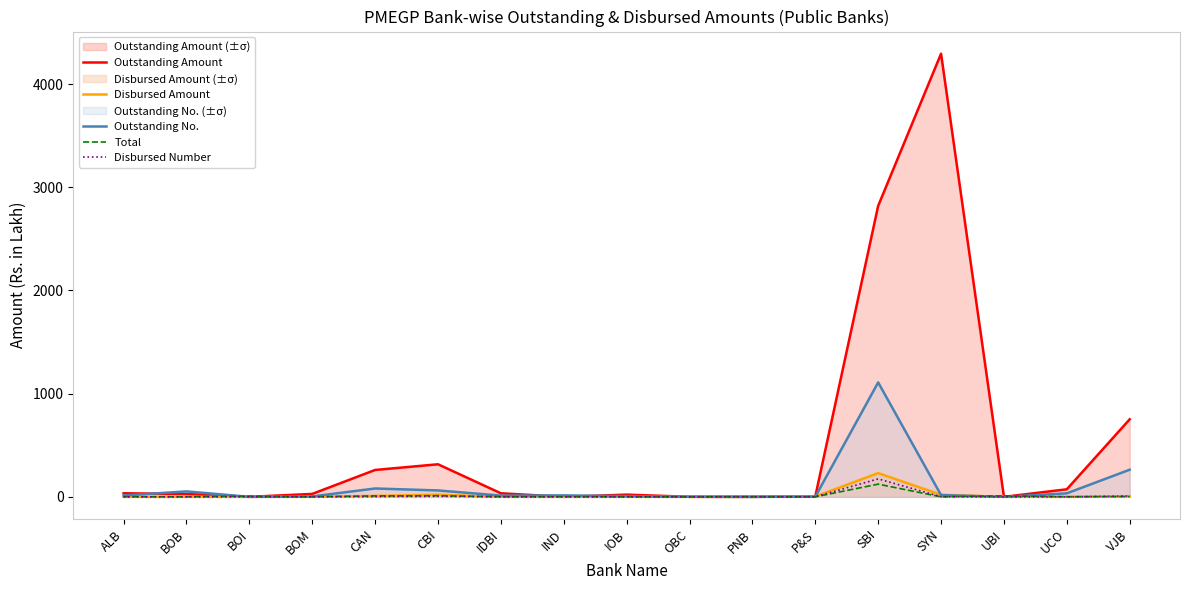

Which label corresponds to the smallest value in the chart?

BOI